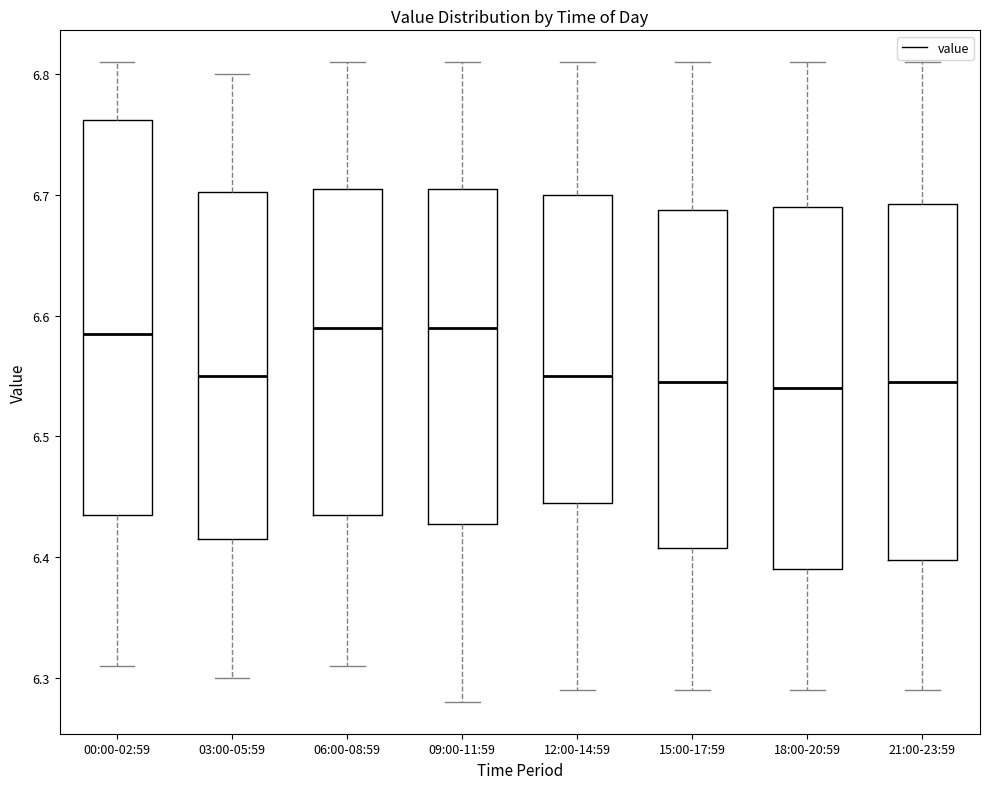

Where does the lower whisker of the box for 09:00-11:59 end on the y-axis? The values are not printed on the chart, so give them approximately, as read against the axis.

6.28